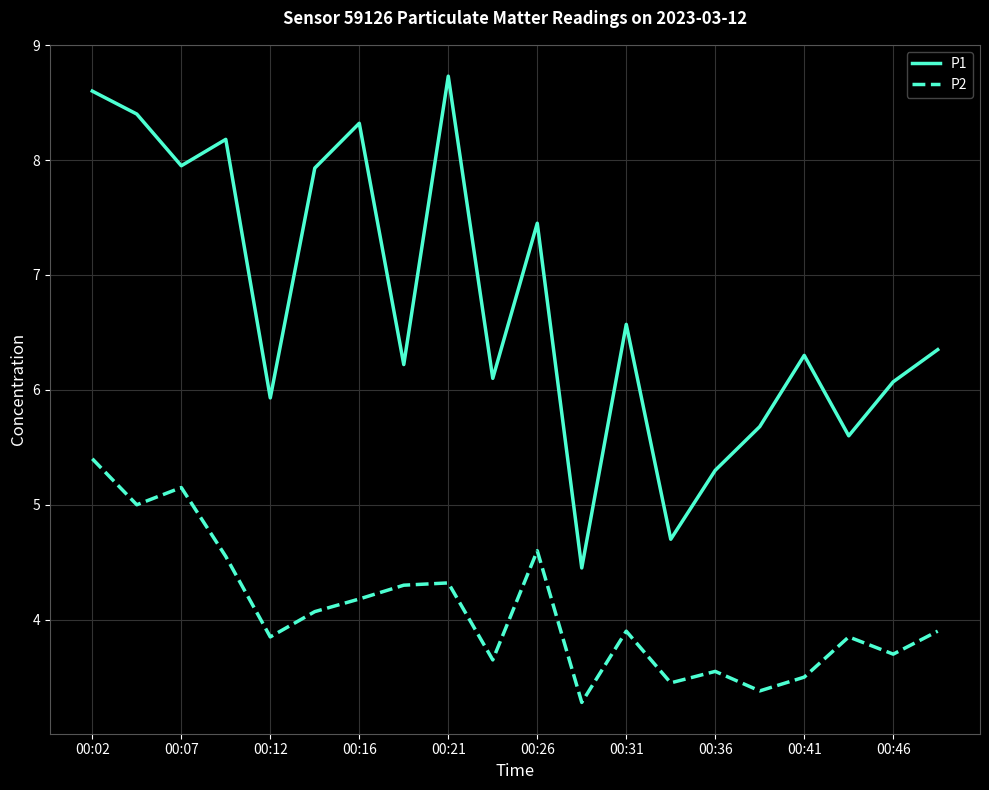

List the series in order of their peak value, highest first.

P1, P2